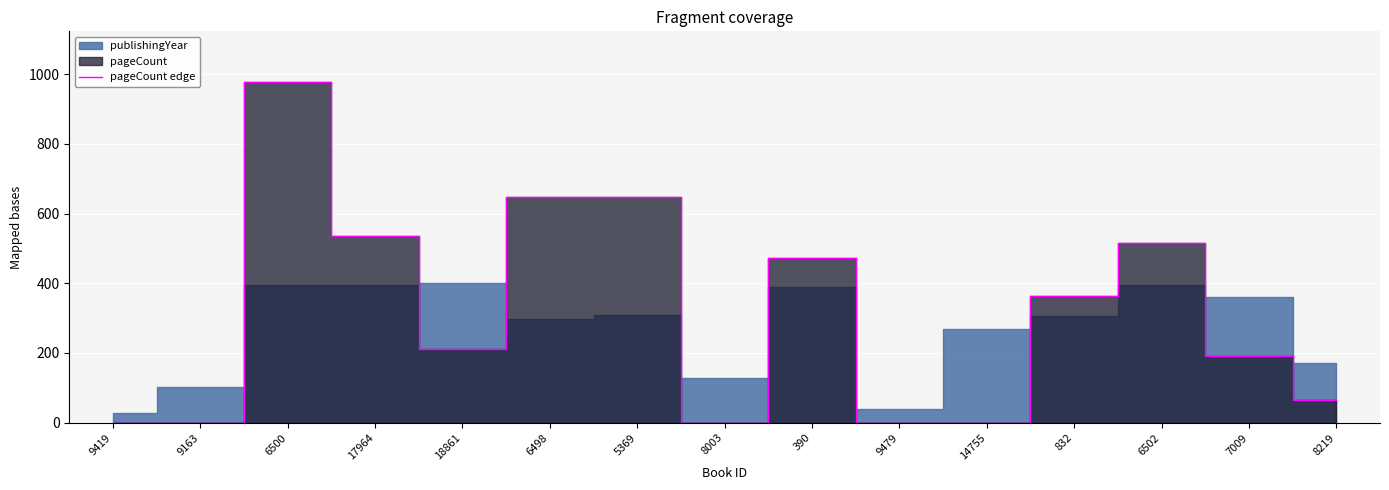

Which category has the highest value in the pageCount edge series?

6500